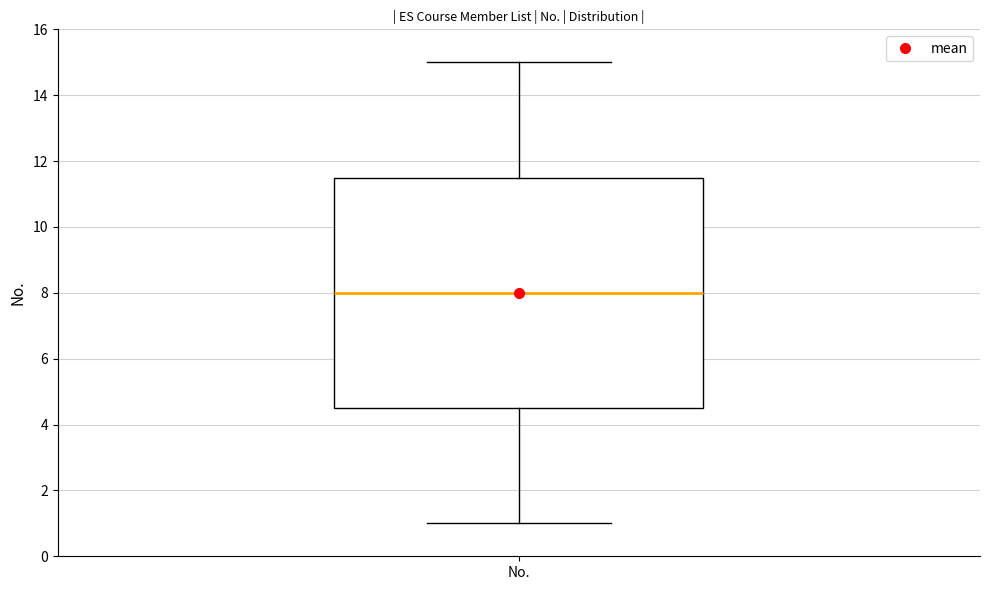

Where does the upper whisker of the box for No. end on the y-axis? The values are not printed on the chart, so give them approximately, as read against the axis.

15.0